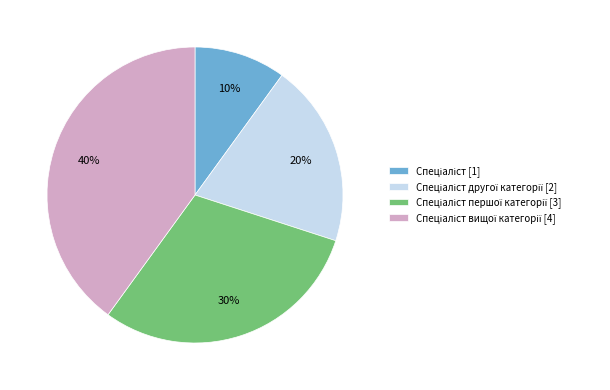

Is there any slice that represents more than half of the pie?

No